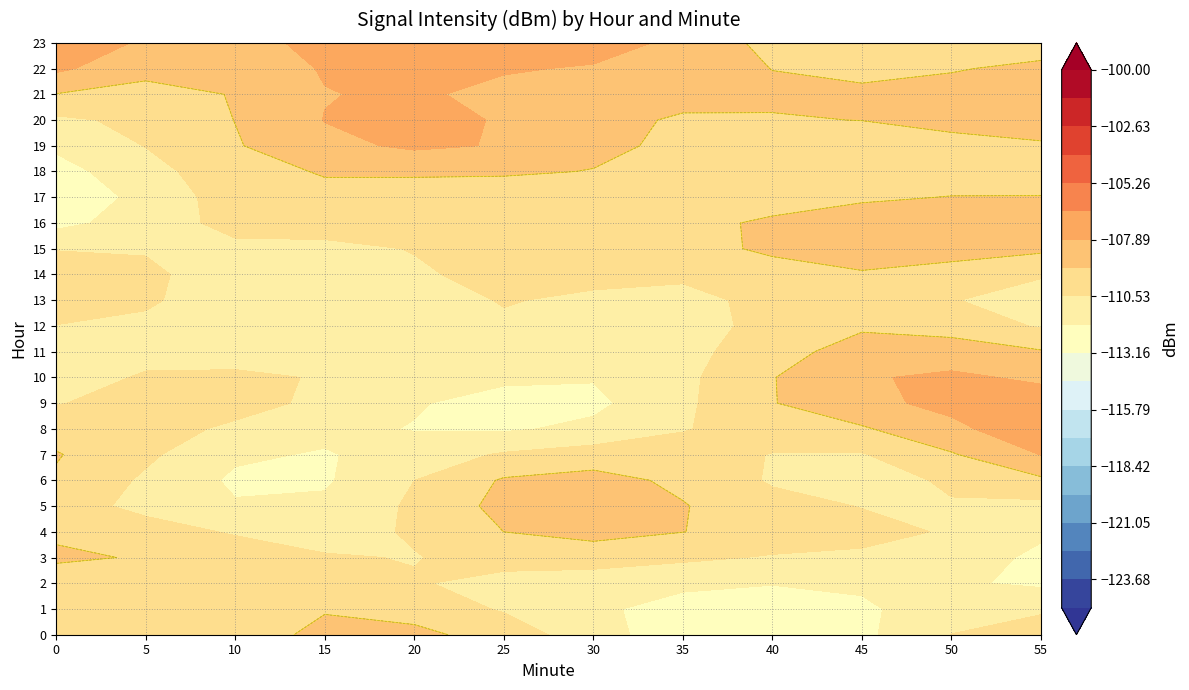

What value does the 0 series have at 3?

-109.5